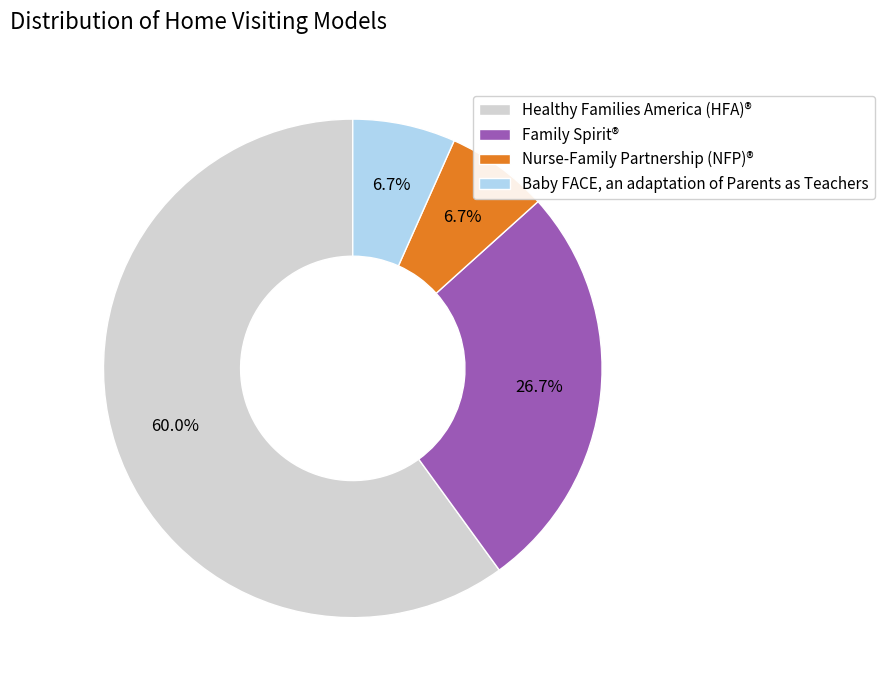

How many slices are in this pie chart?

4